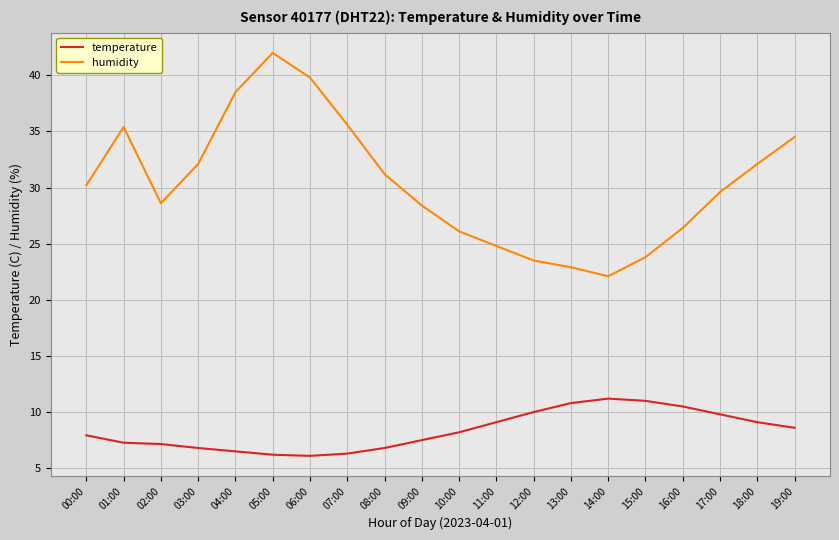

Is the value of humidity at 13:00 greater than the value of temperature at 05:00?

Yes